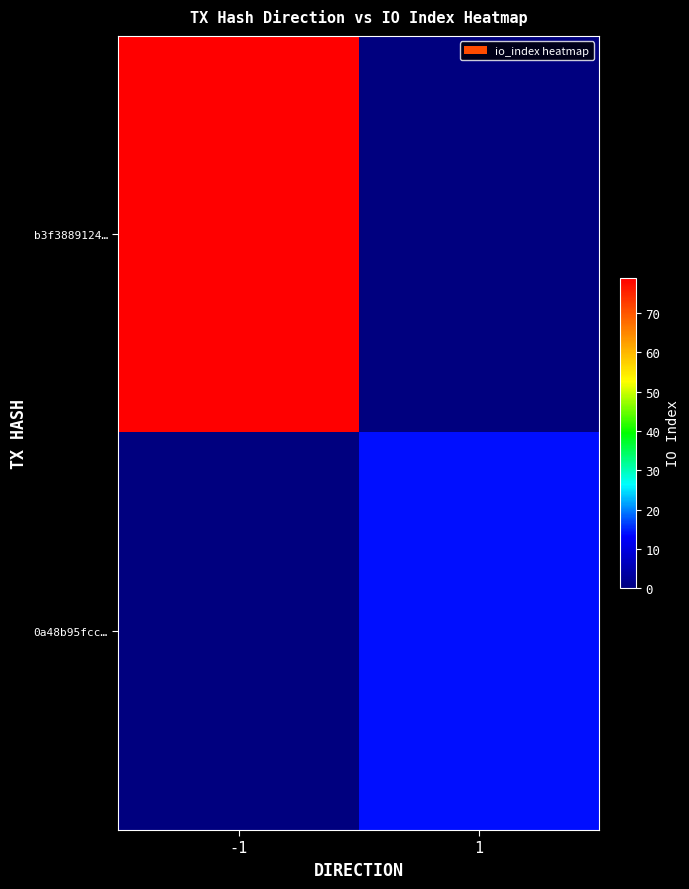

Rank the series by their average value, from highest to lowest.

b3f3889124…, 0a48b95fcc…